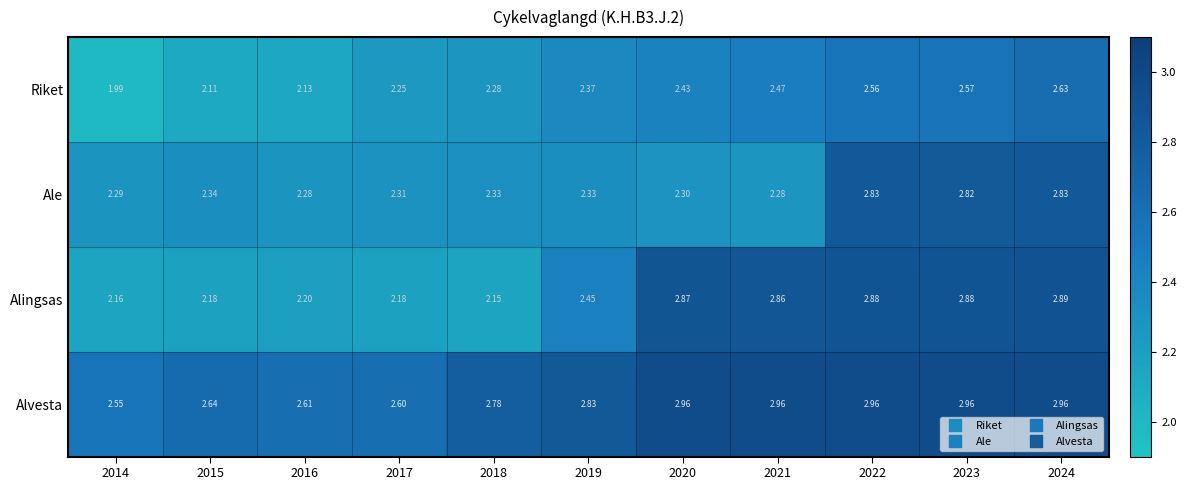

Which category has the lowest value across all series?

2014